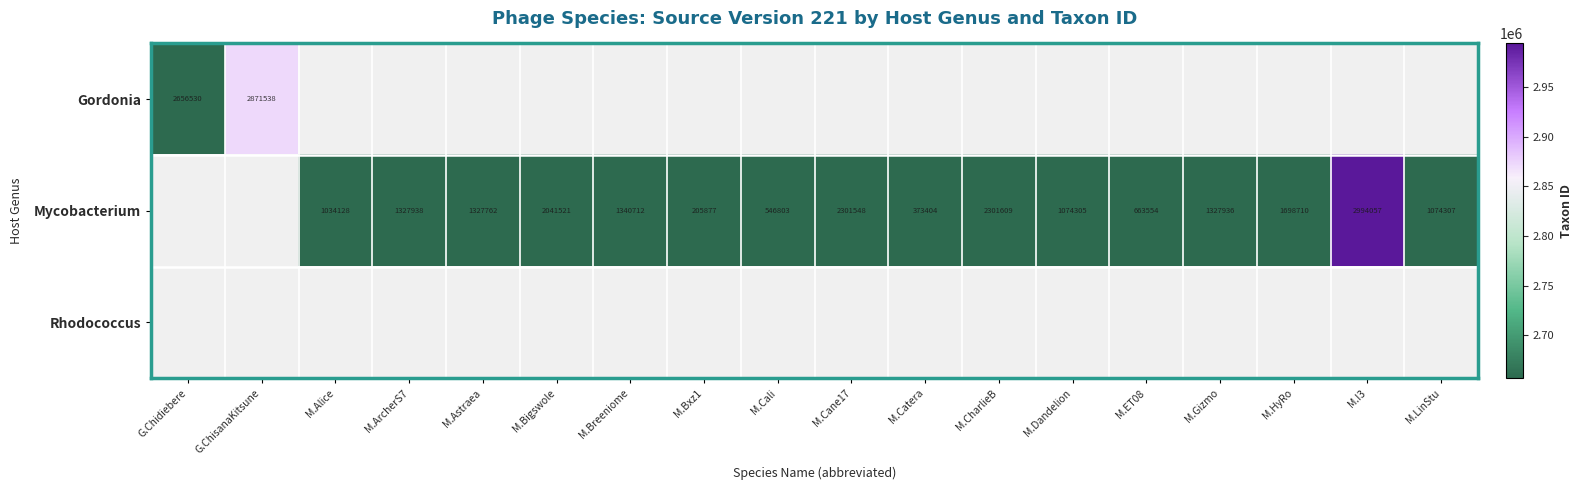

The value of Mycobacterium at M.Bigswole is 2689833.6. True or false?

False